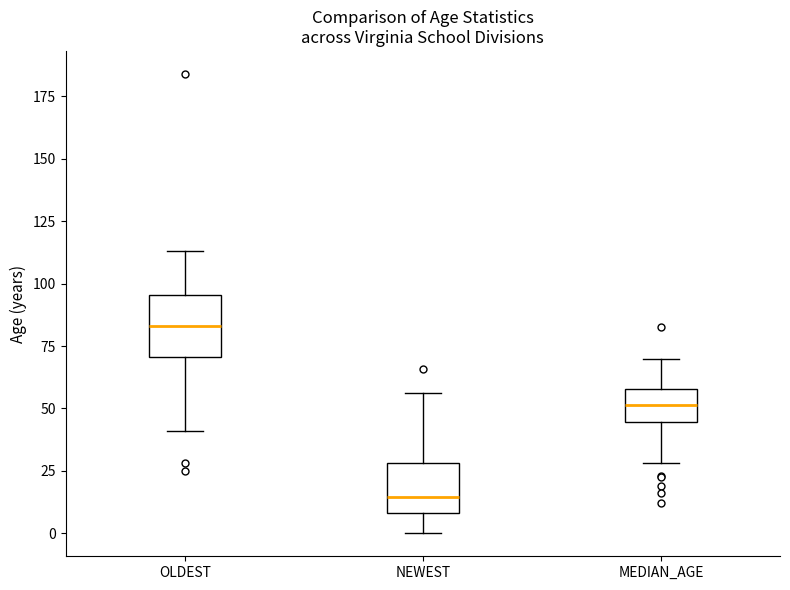

Which box has the highest median line?

OLDEST